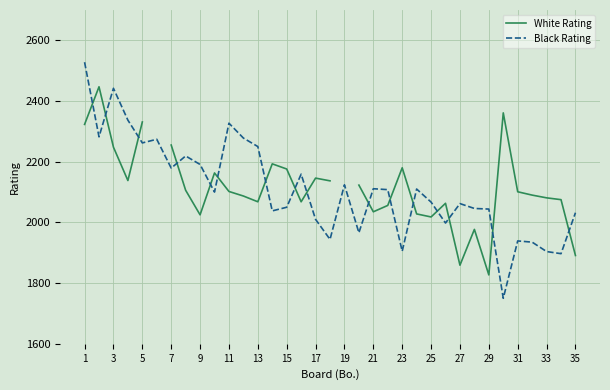

How many values in the White Rating series exceed 2102?

15